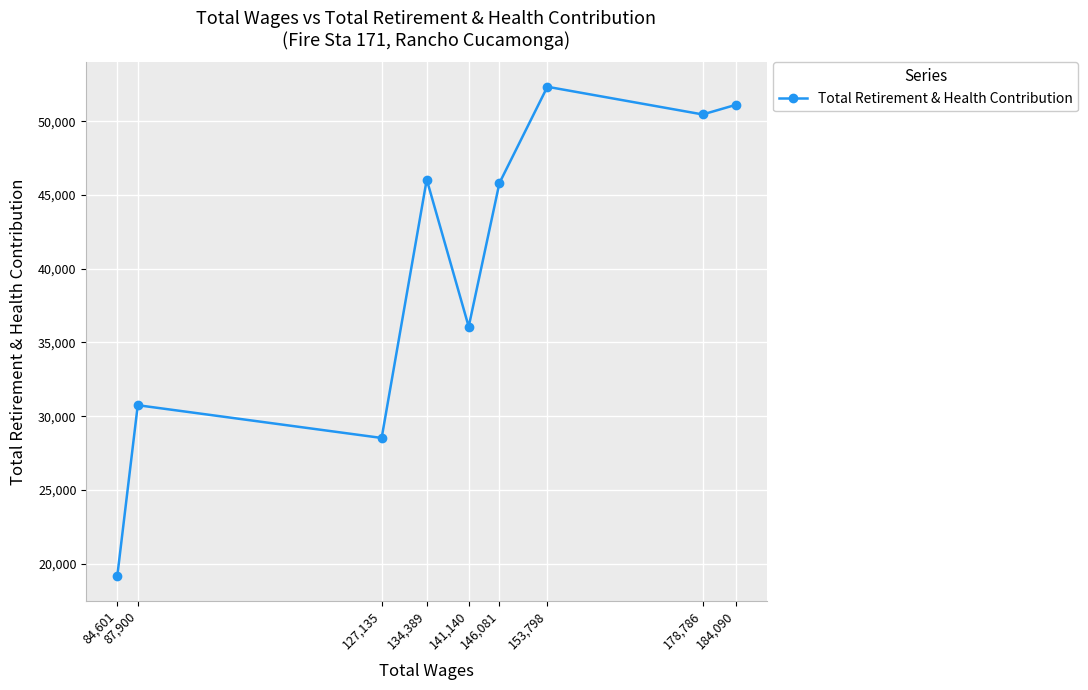

What is the ratio of the value at 153,798 to the value at 146,081?

1.1